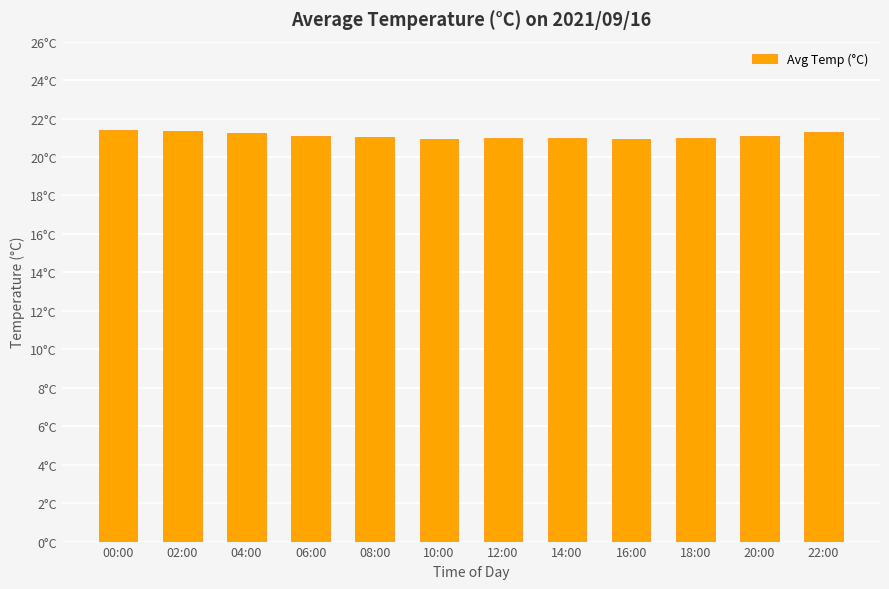

Are the bars horizontal?

No